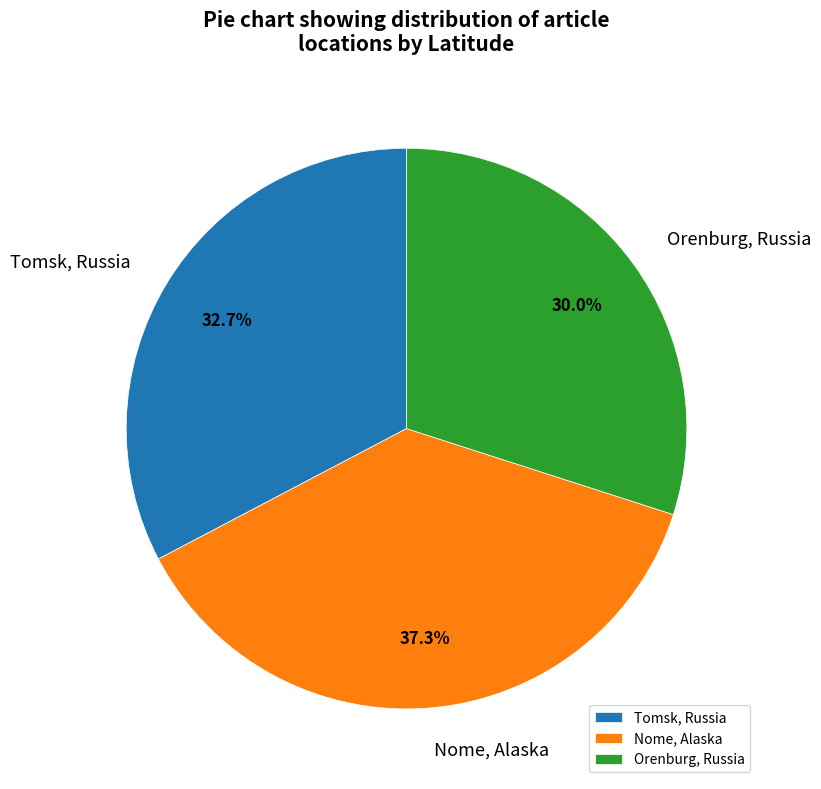

What is the ratio of the value at Orenburg, Russia to the value at Tomsk, Russia?

0.9